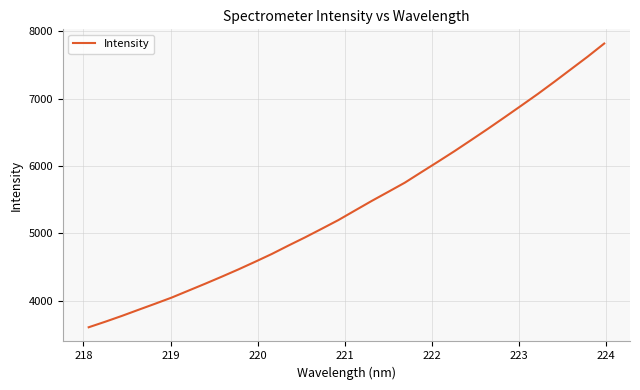

What is the maximum value shown in the chart?

7818.9